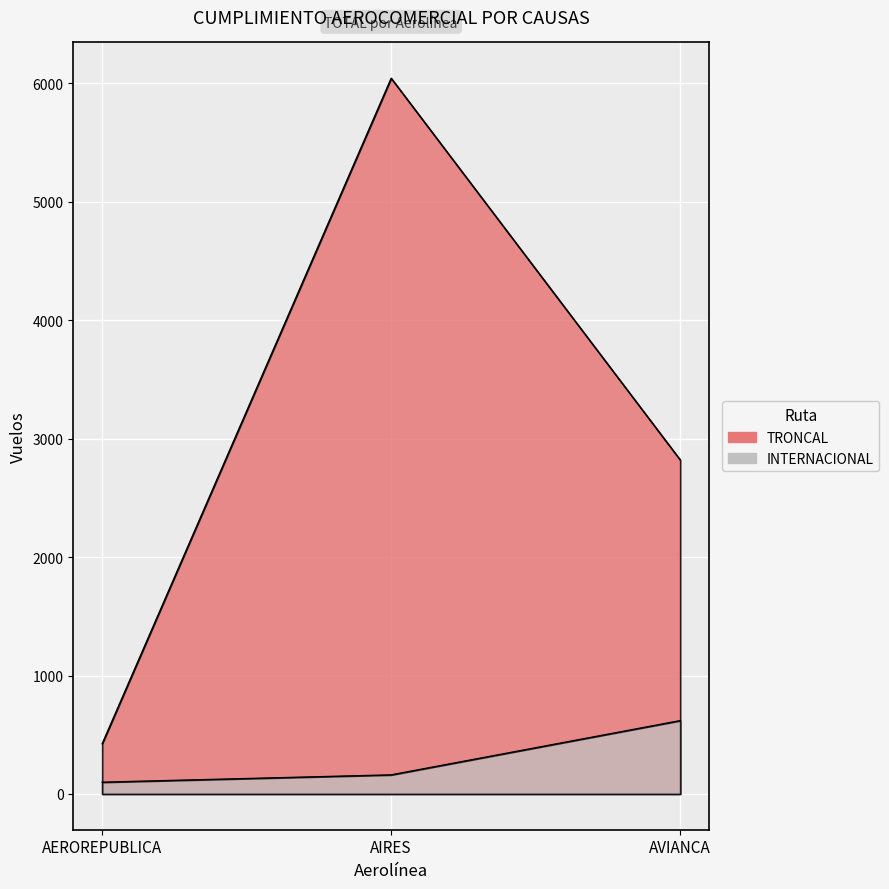

True or false: INTERNACIONAL has a value of 222 at AIRES.

False